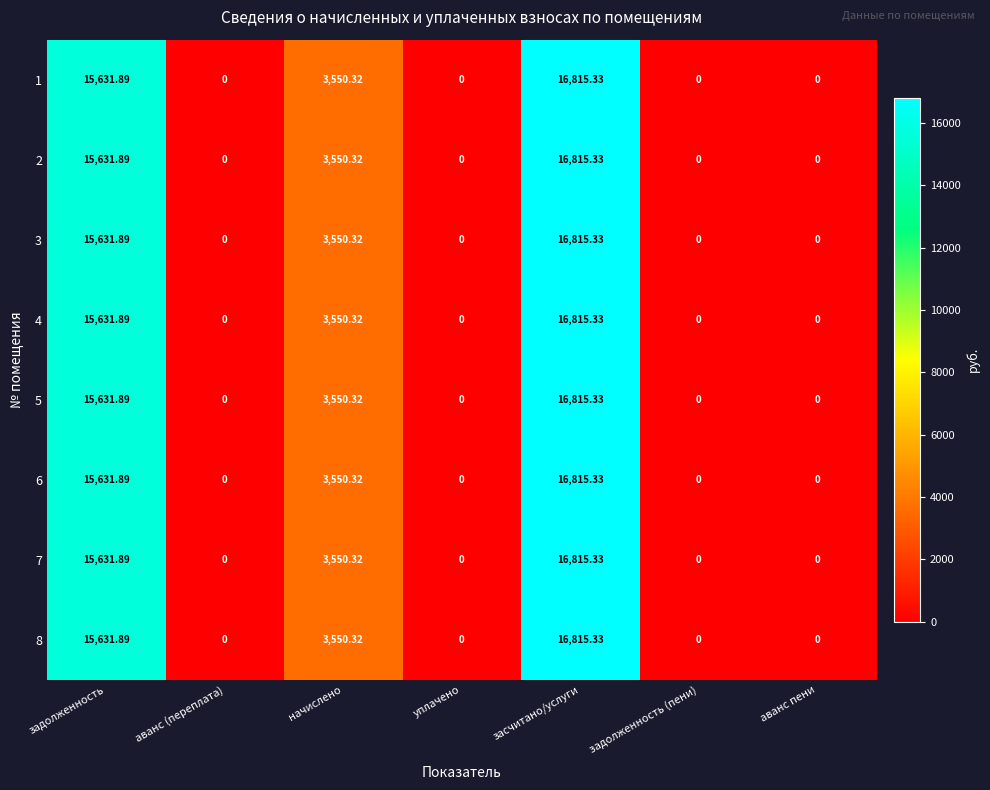

Which category has the highest value in the 8 series?

засчитано/услуги